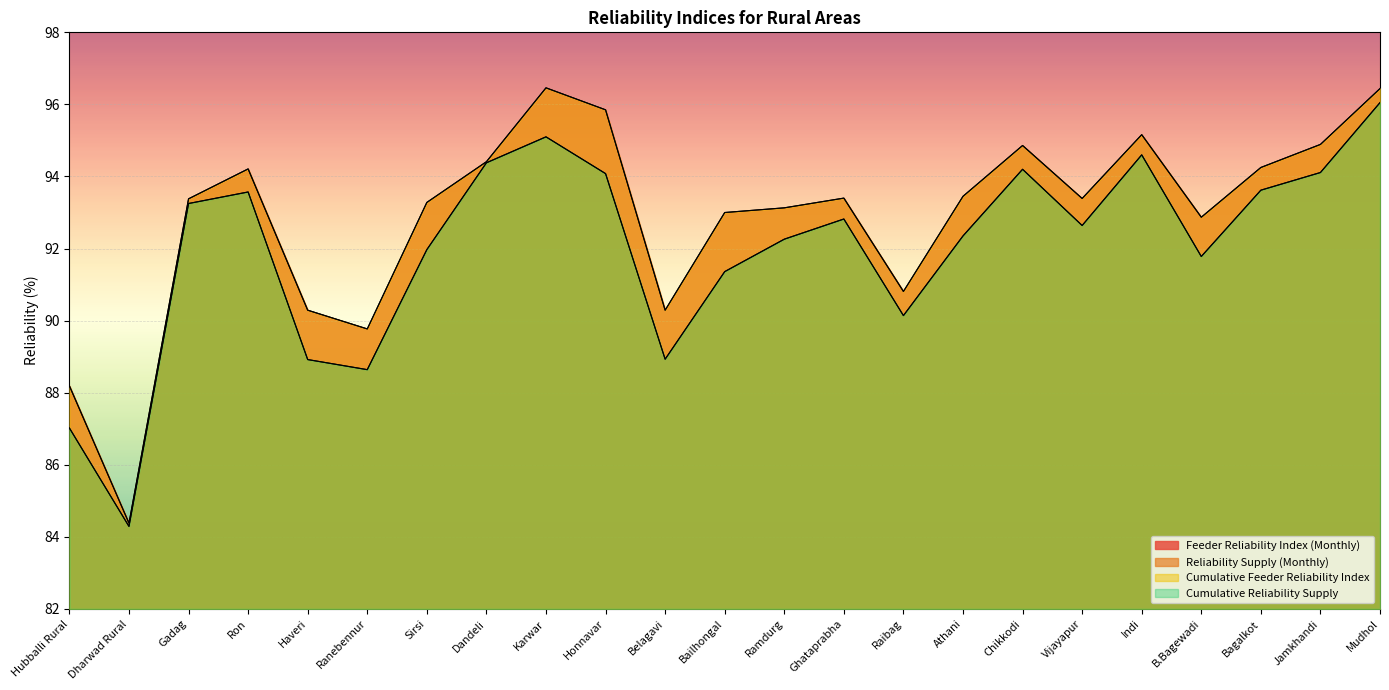

What are all the series names shown in the legend?

Feeder Reliability Index (Monthly), Reliability Supply (Monthly), Cumulative Feeder Reliability Index, Cumulative Reliability Supply